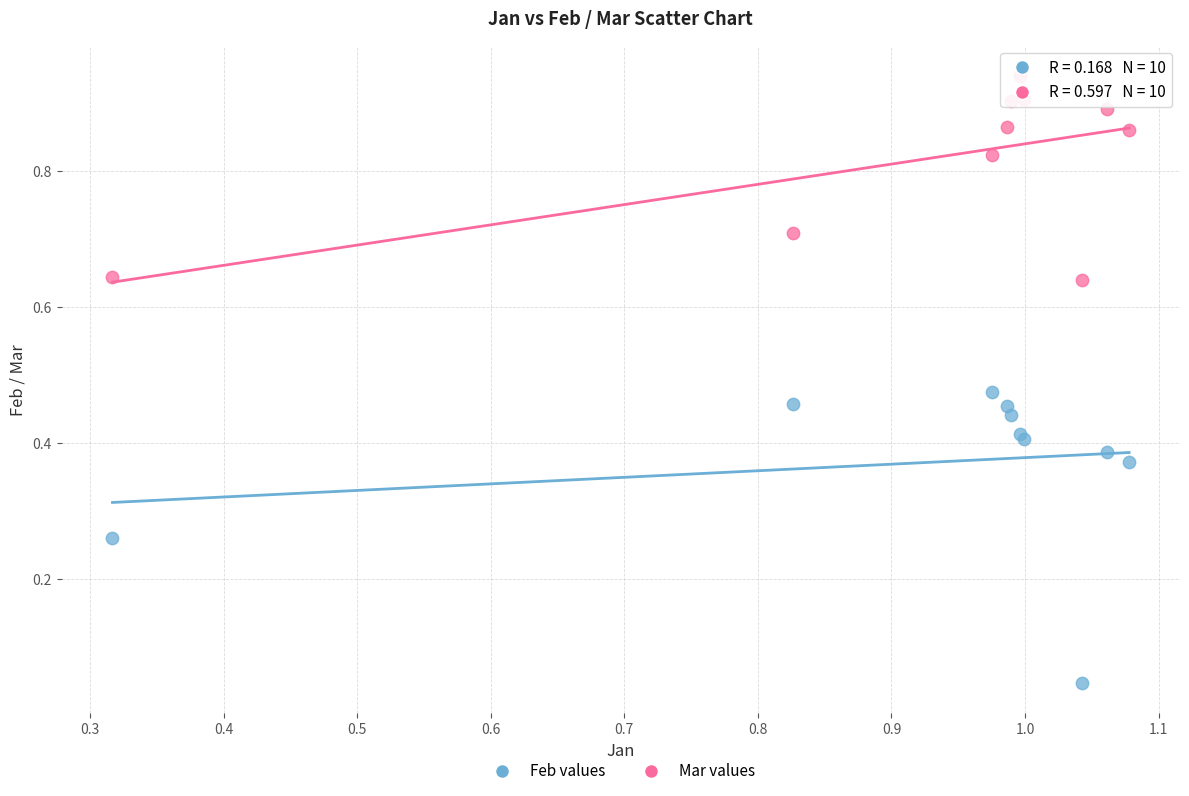

Which series contains the highest Y value?

Mar values